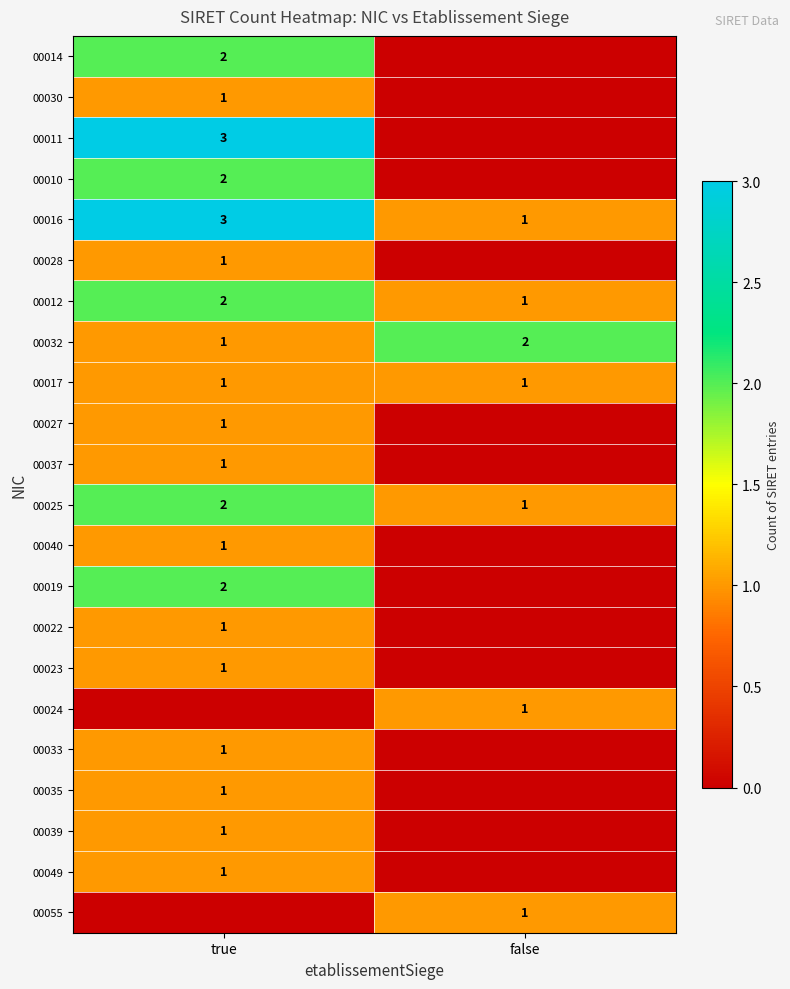

Is the value of 00016 at true greater than the value of 00019 at true?

Yes